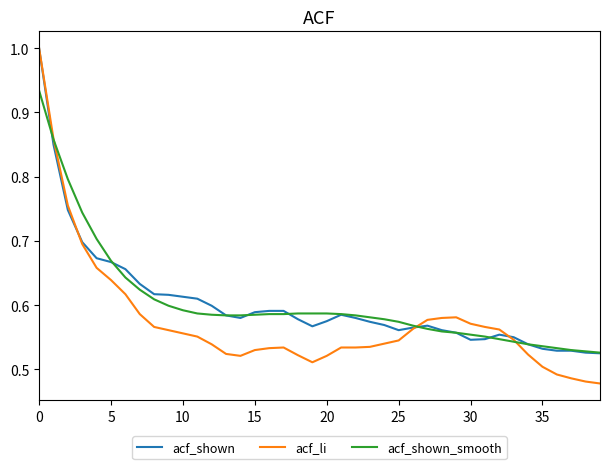

What is the greatest value displayed?

1.0